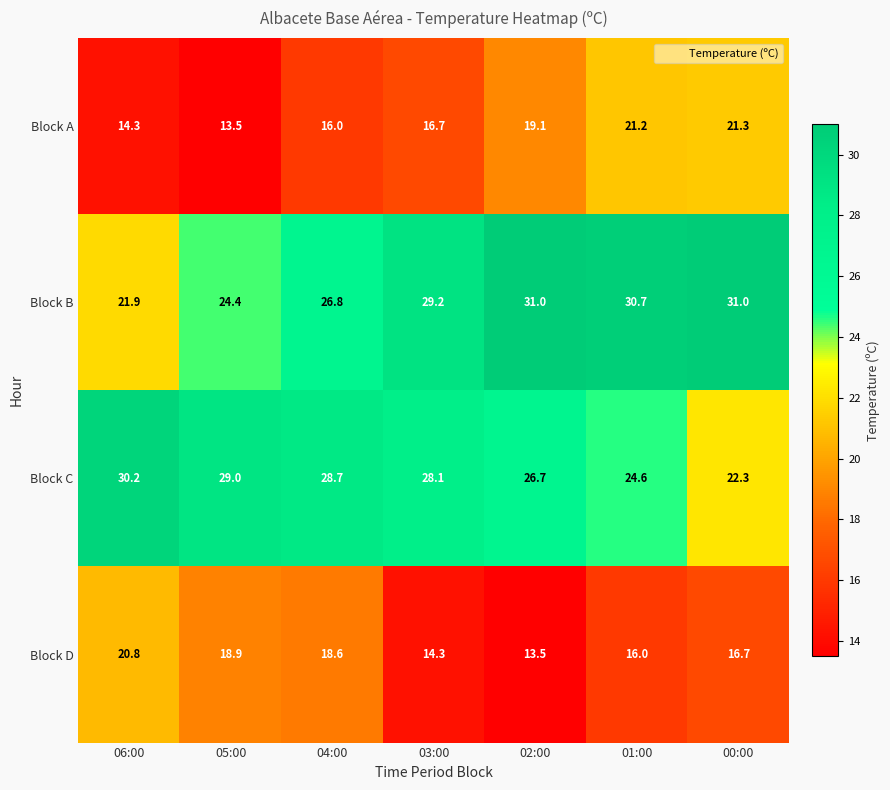

At how many categories does at least one series exceed 21?

7